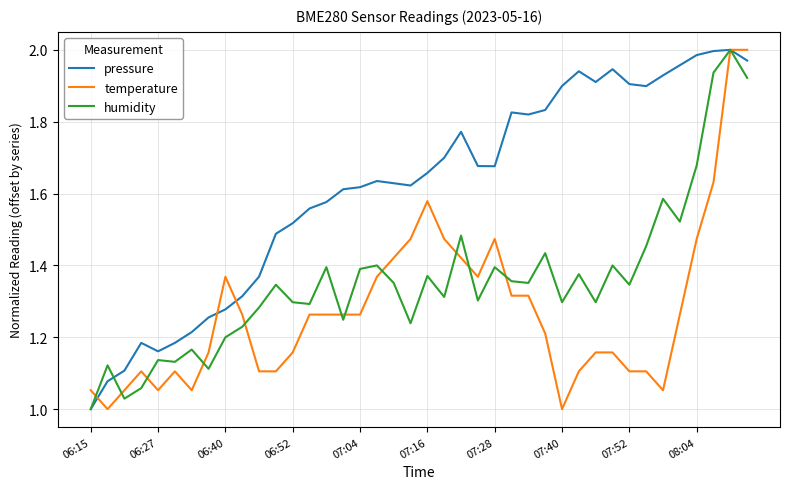

List the series in order of their overall mean, highest first.

pressure, humidity, temperature